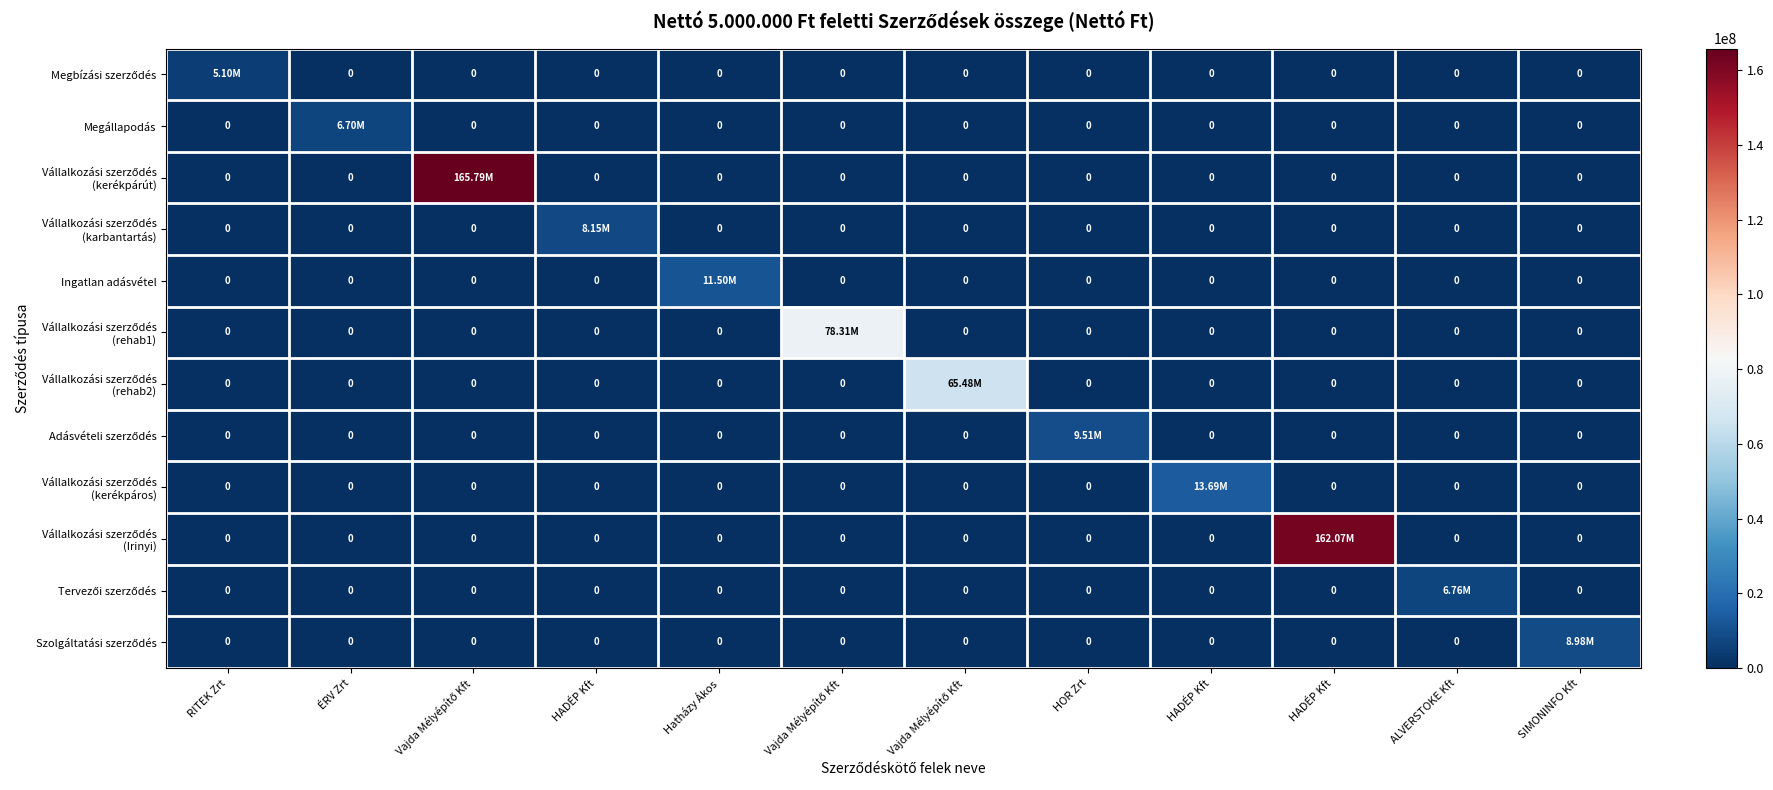

What is the spread (max minus min) of values at Vajda Mélyépítő Kft?

165787402